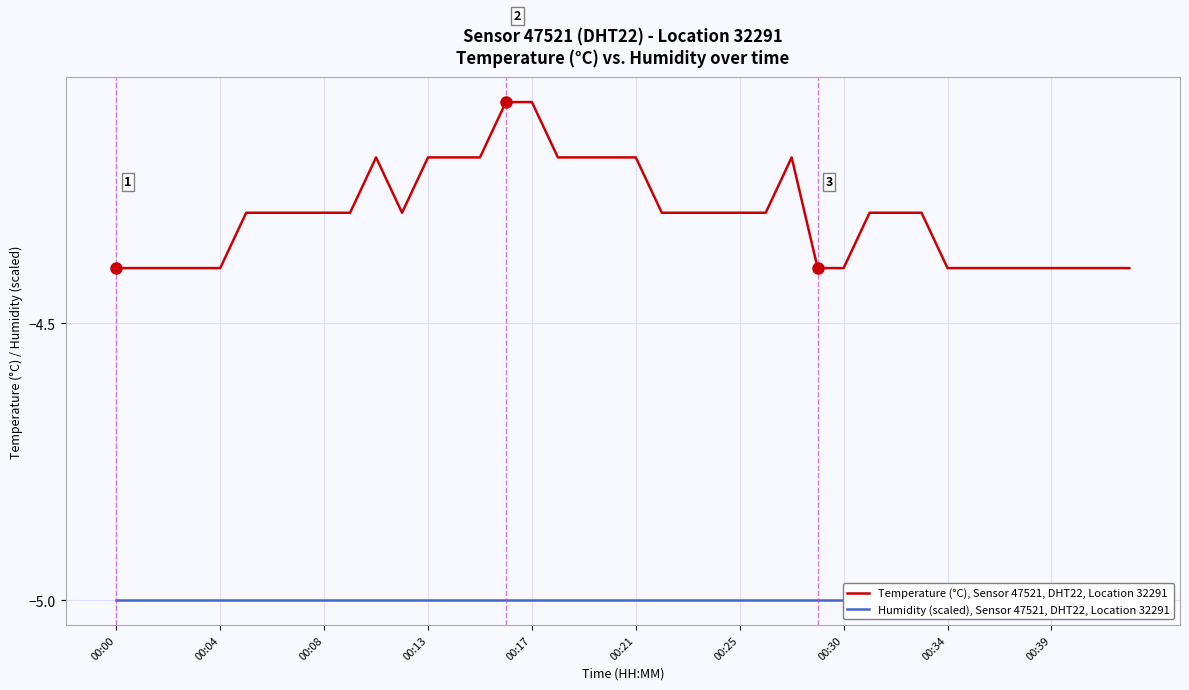

What is the sum of all Temperature (°C), Sensor 47521, DHT22, Location 32291 values?

-172.2